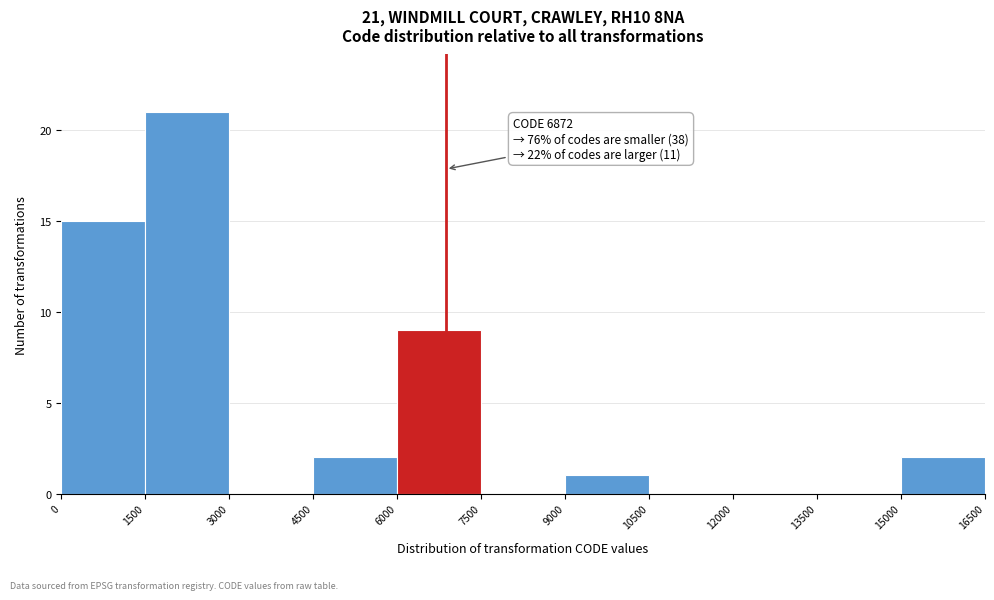

Over which range of the x-axis is the bar tallest?

1500 to 3000